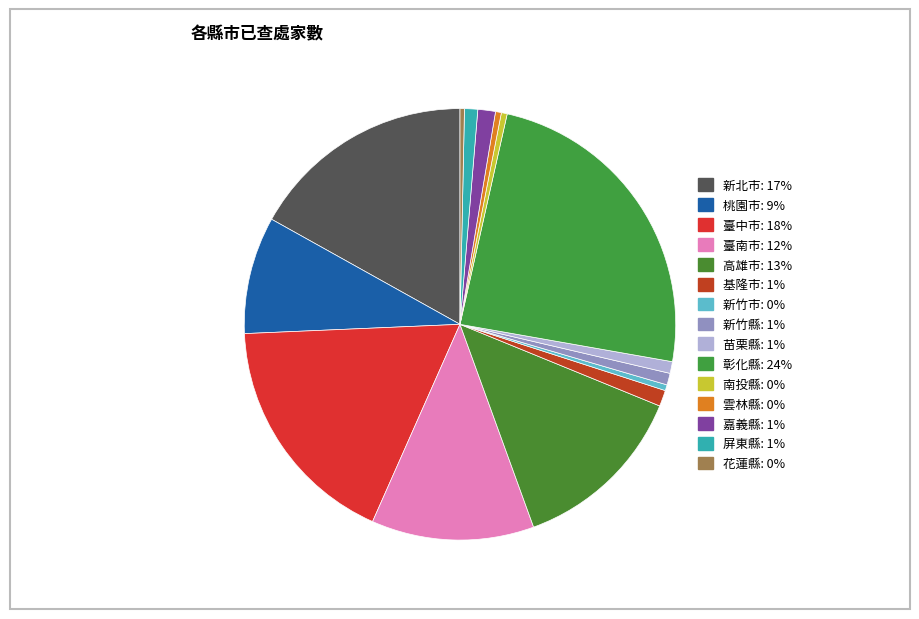

How many segments does this pie chart have?

15